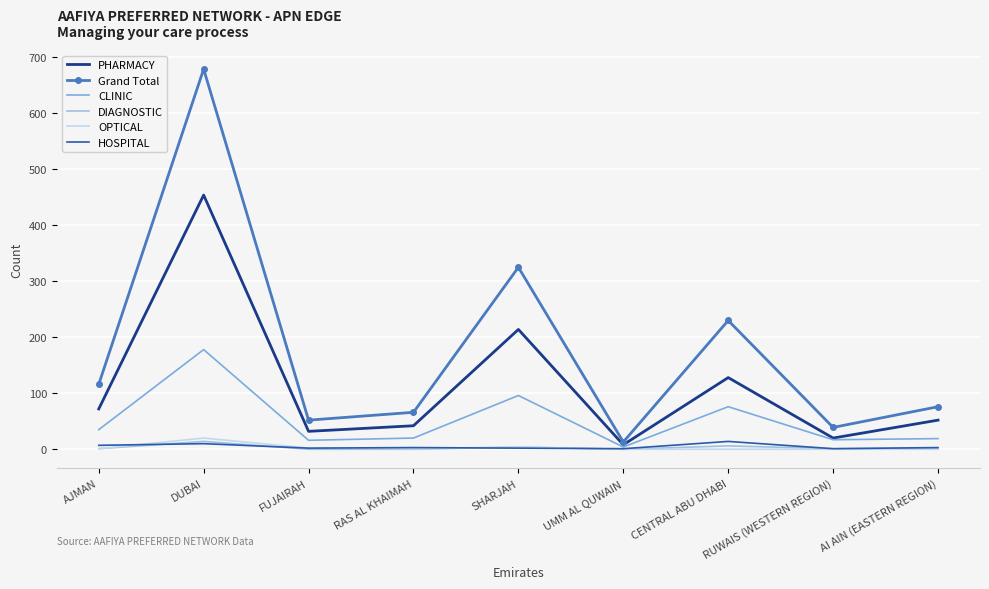

Where is the first local minimum for PHARMACY?

FUJAIRAH